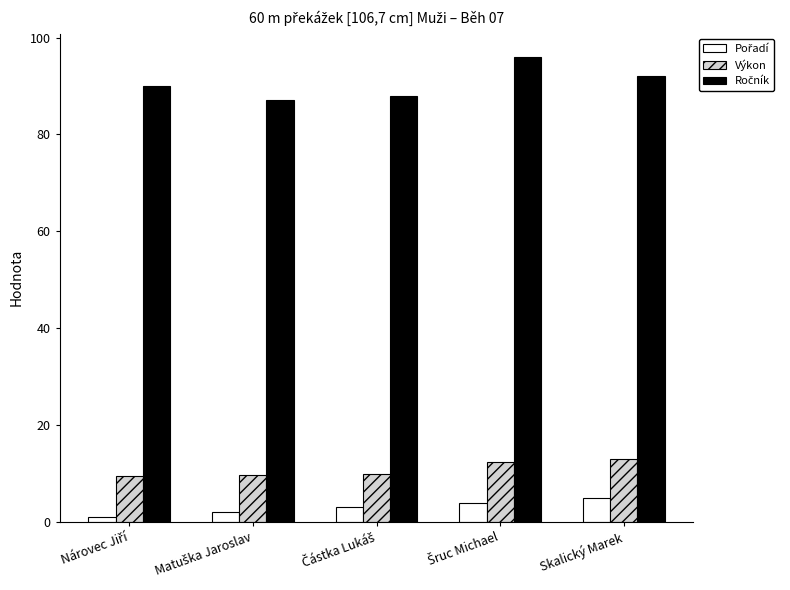

What is the average value of the Výkon series?

10.9